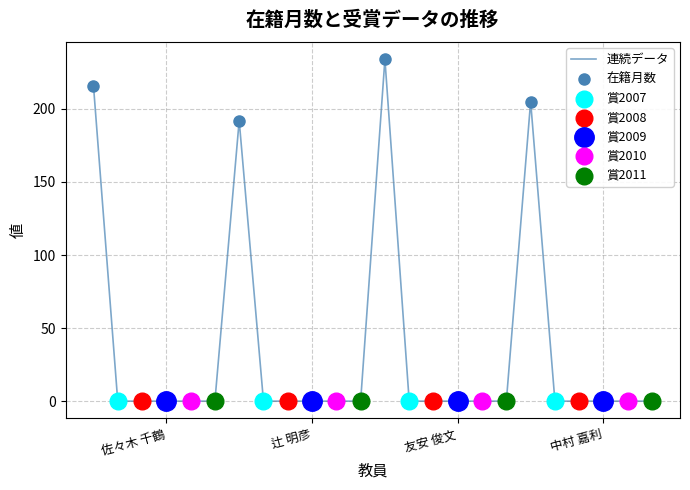

What is the difference between the maximum and minimum values?

234